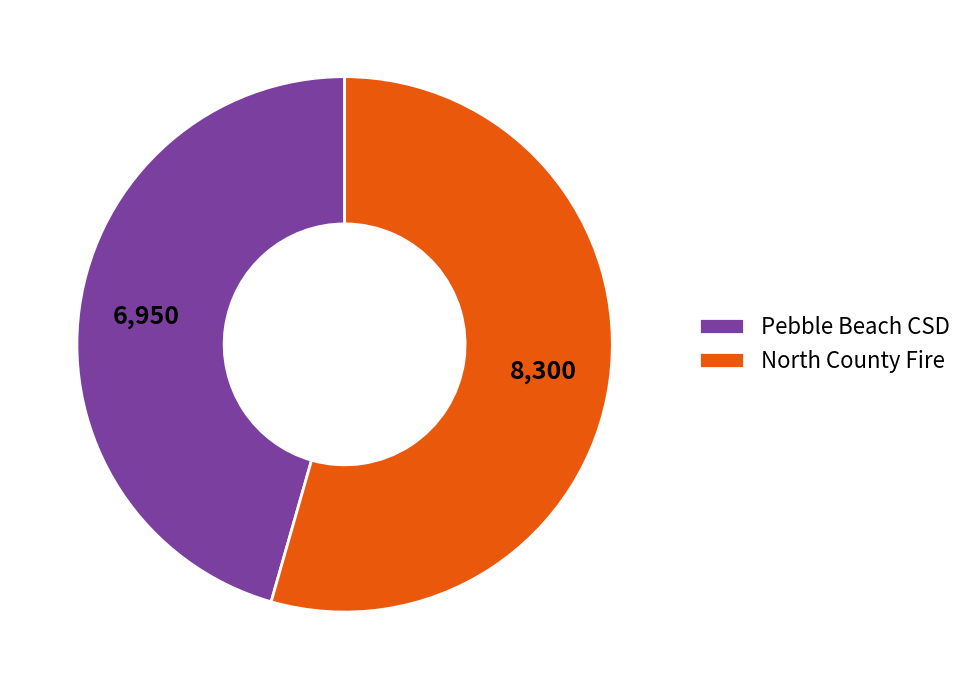

Which slice is the smallest?

Pebble Beach CSD